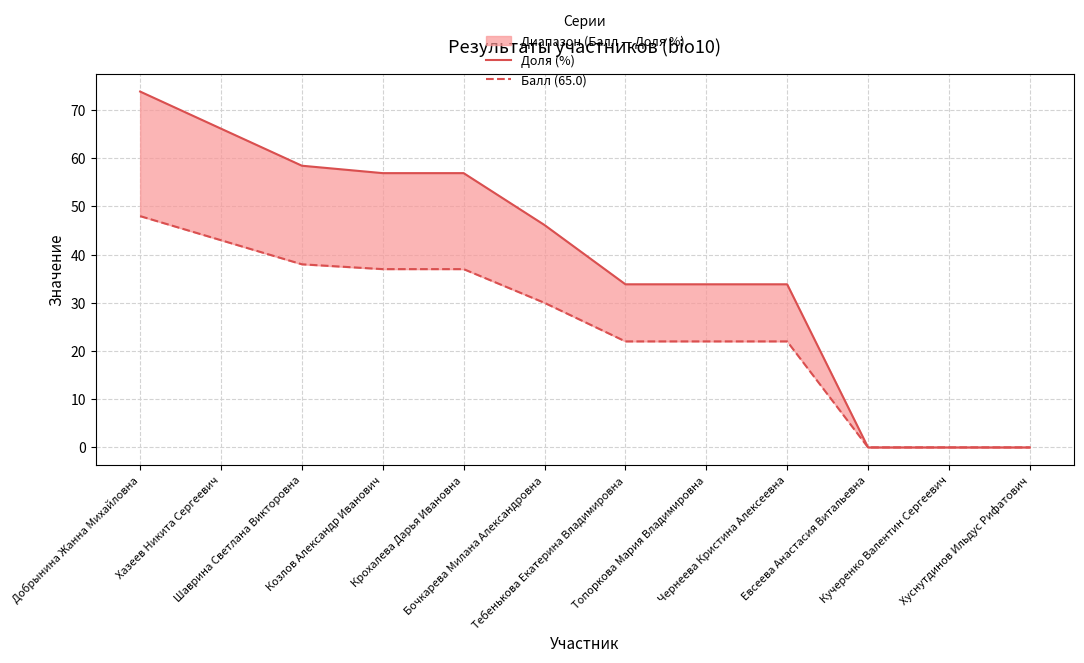

Reading right to left, transcribe all the data shown in this chart.

Доля (%): Хуснутдинов Ильдус Рифатович=0.0	Кучеренко Валентин Сергеевич=0.0	Евсеева Анастасия Витальевна=0.0	Чернеева Кристина Алексеевна=33.9	Топоркова Мария Владимировна=33.9	Тебенькова Екатерина Владимировна=33.9	Бочкарева Милана Александровна=46.1	Крохалева Дарья Ивановна=56.9	Козлов Александр Иванович=56.9	Шаврина Светлана Викторовна=58.5	Хазеев Никита Сергеевич=66.2	Добрынина Жанна Михайловна=73.8
Балл (65.0): Хуснутдинов Ильдус Рифатович=0.0	Кучеренко Валентин Сергеевич=0.0	Евсеева Анастасия Витальевна=0.0	Чернеева Кристина Алексеевна=22.0	Топоркова Мария Владимировна=22.0	Тебенькова Екатерина Владимировна=22.0	Бочкарева Милана Александровна=30.0	Крохалева Дарья Ивановна=37.0	Козлов Александр Иванович=37.0	Шаврина Светлана Викторовна=38.0	Хазеев Никита Сергеевич=43.0	Добрынина Жанна Михайловна=48.0